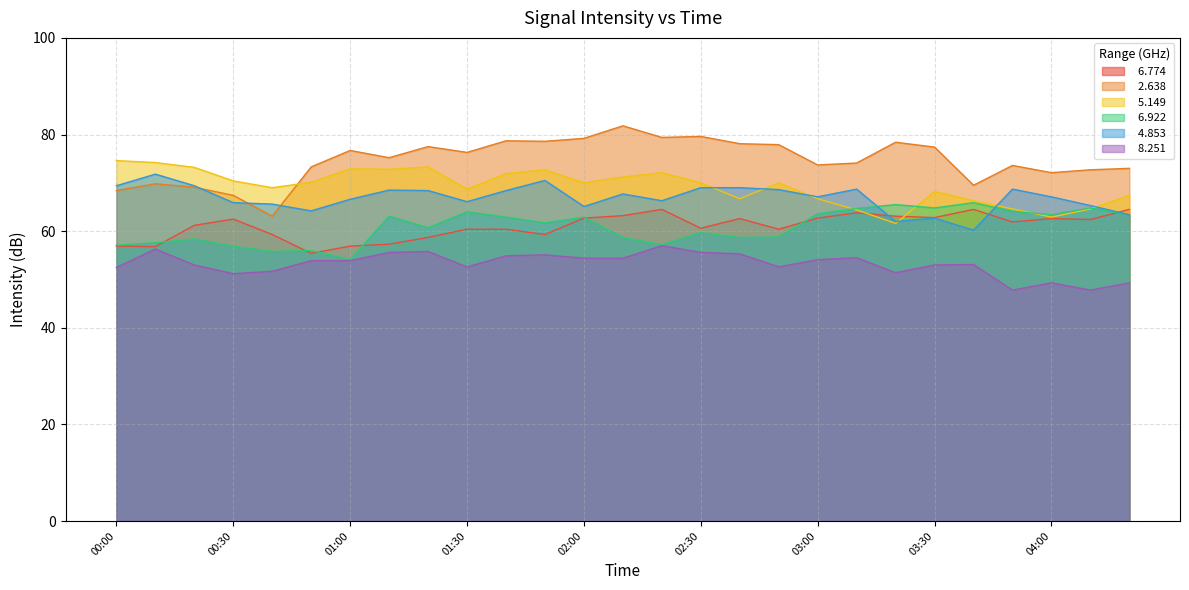

What position from the left is 01:00?

7